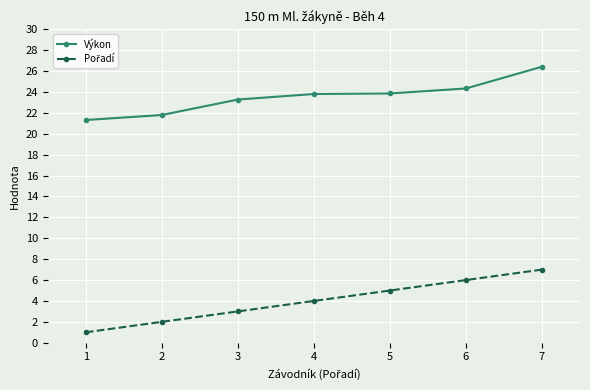

Between 2 and 3, which series saw the biggest shift?

Výkon